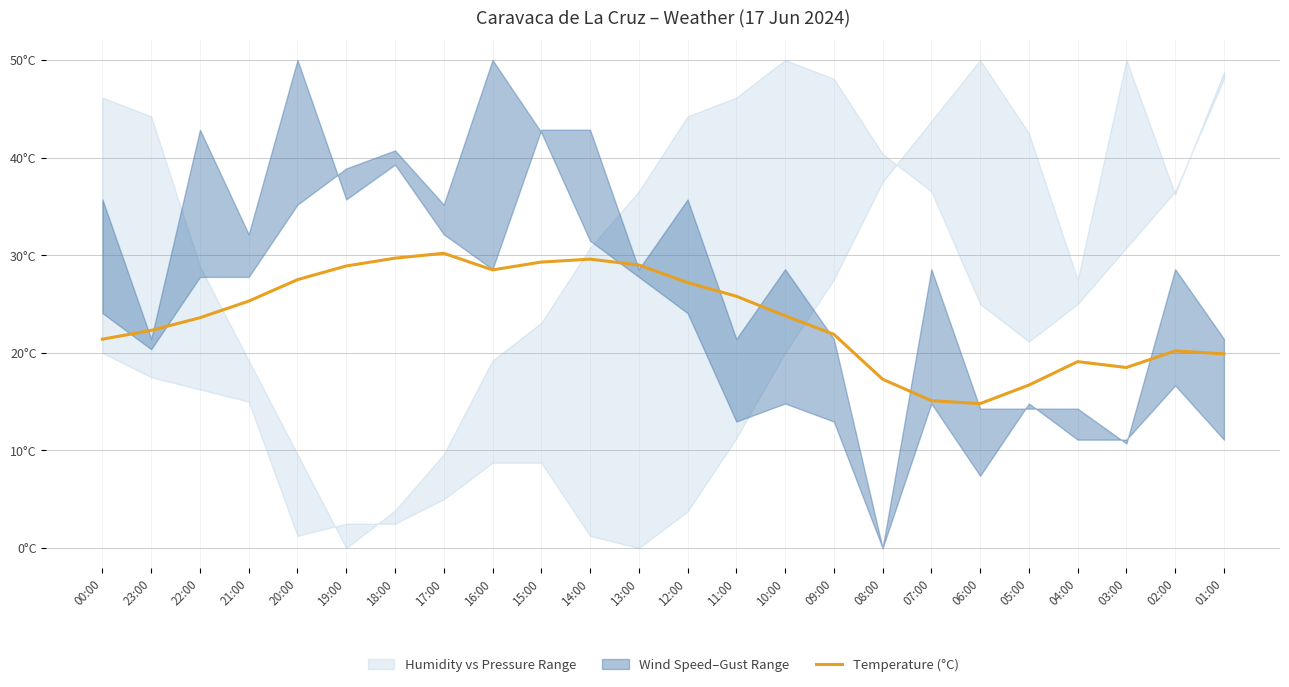

Where is the data nearest to the value 22?

09:00